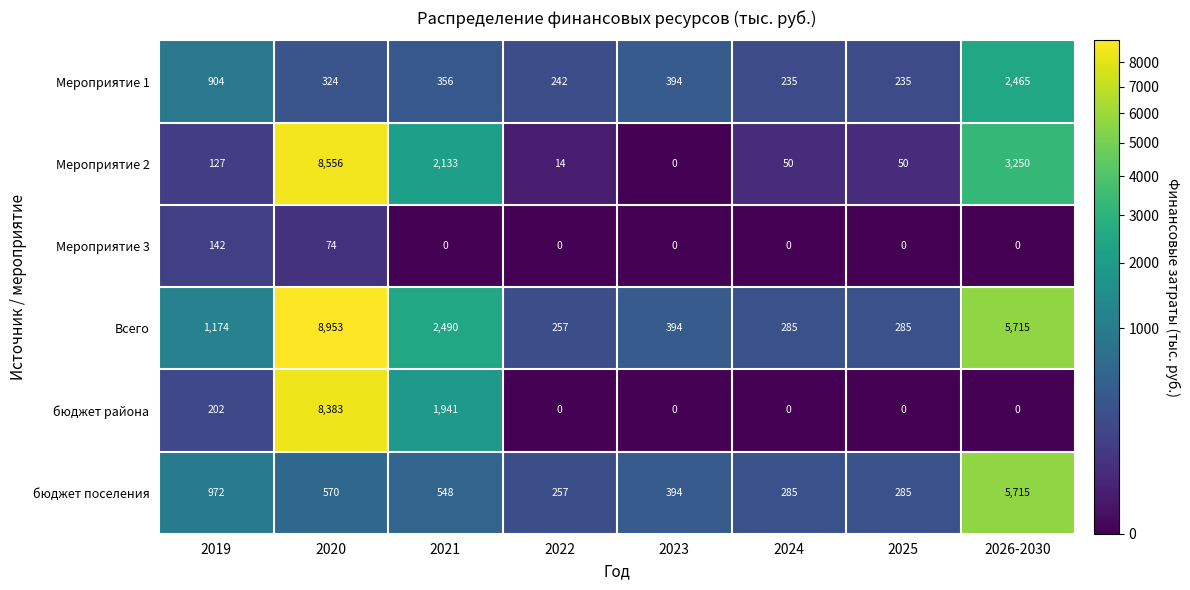

True or false: Мероприятие 2 has a value of 127 at 2019.

True